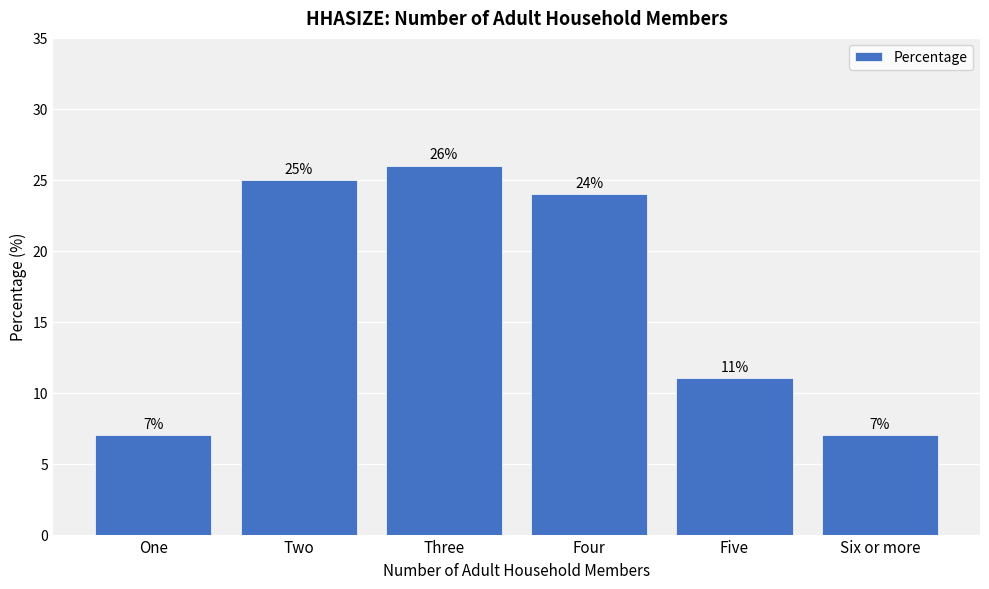

What is the minimum value shown in the chart?

7